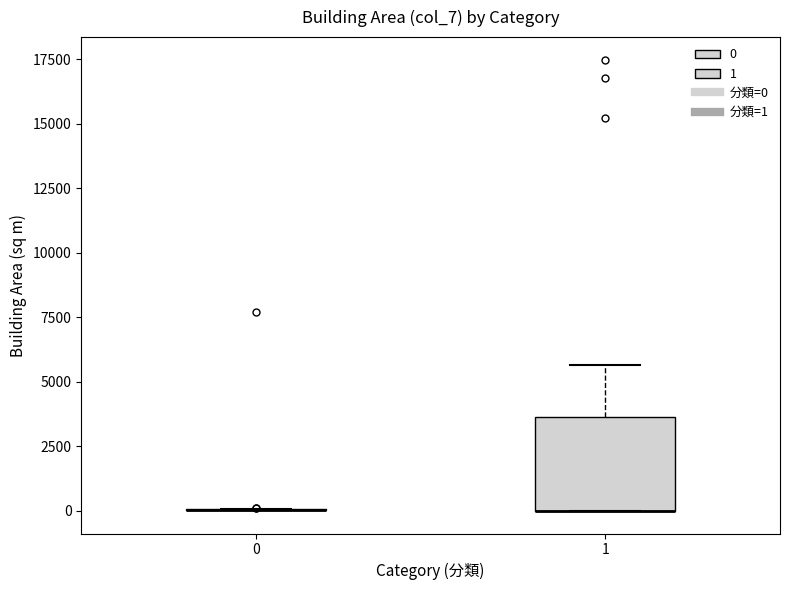

Comparing the boxes themselves (not the whiskers), which one is the tallest?

1